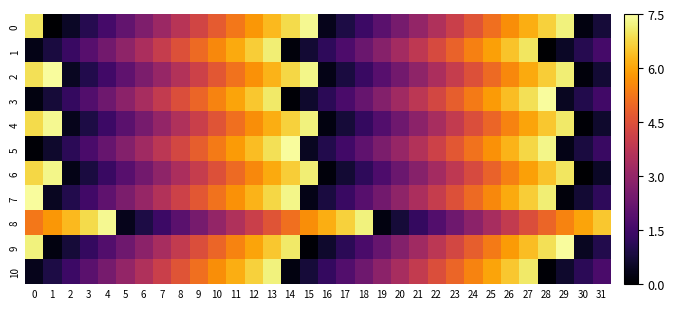

What is the total value across all series at 18?

24.8